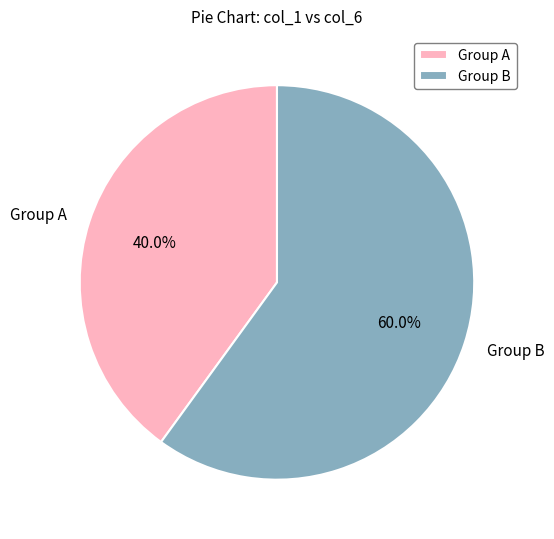

Rank the categories by value from lowest to highest.

Group A, Group B